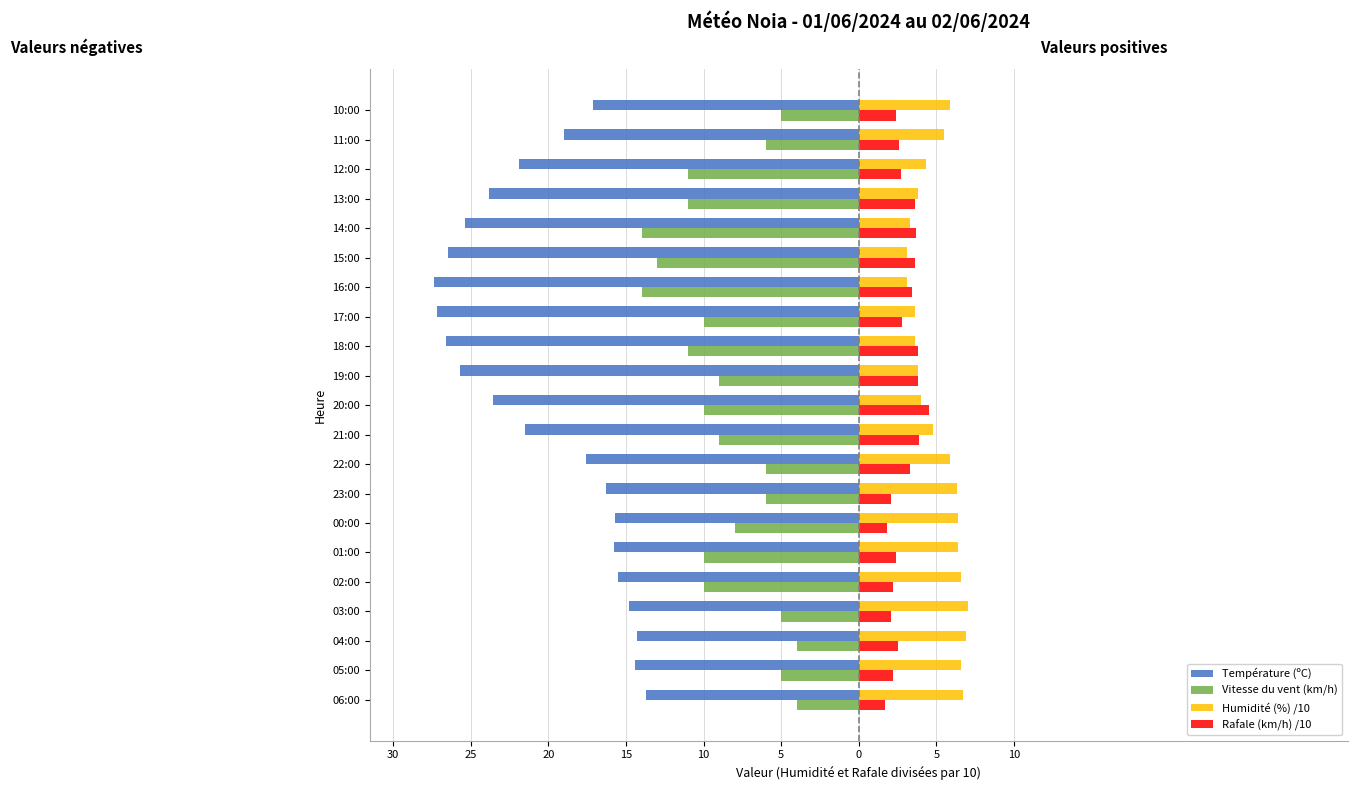

What are all the series names shown in the legend?

Température (ºC), Vitesse du vent (km/h), Humidité (%) /10, Rafale (km/h) /10